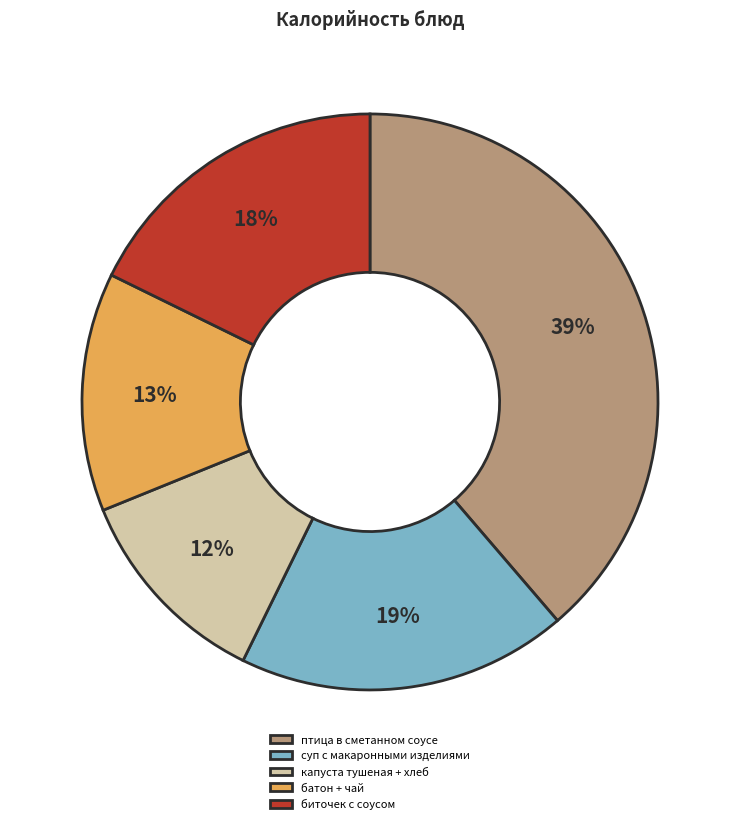

How many slices are in this pie chart?

5